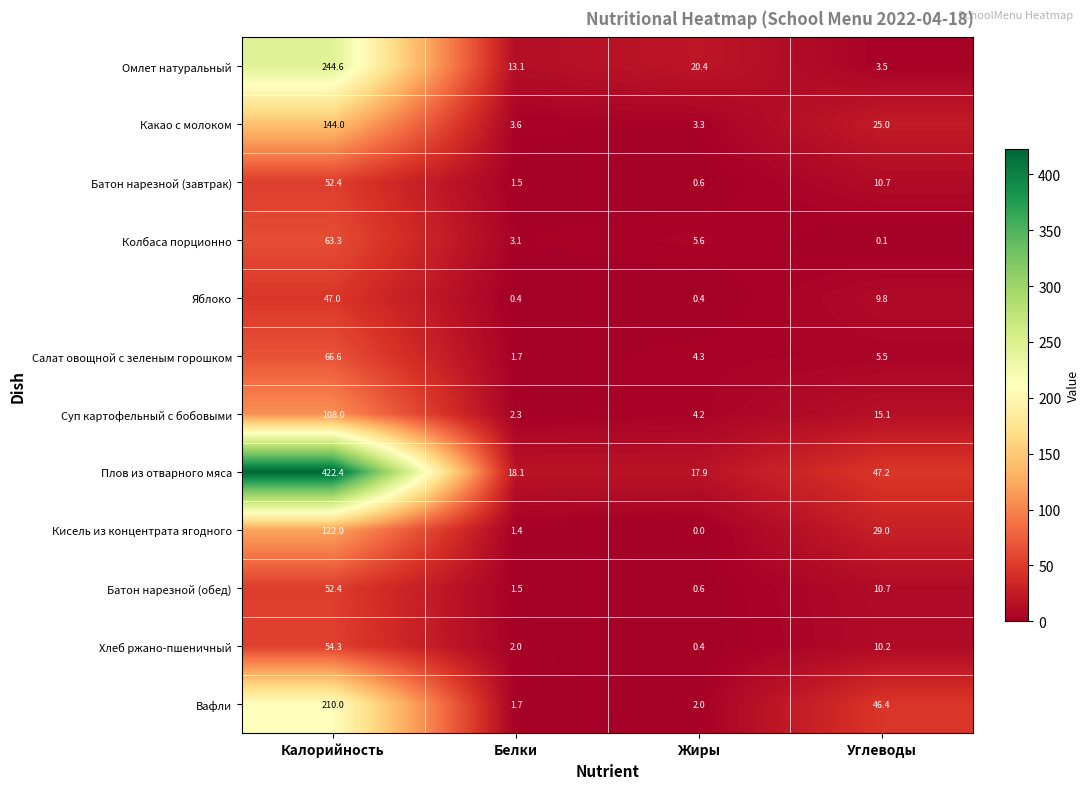

How many distinct data groups are displayed?

12